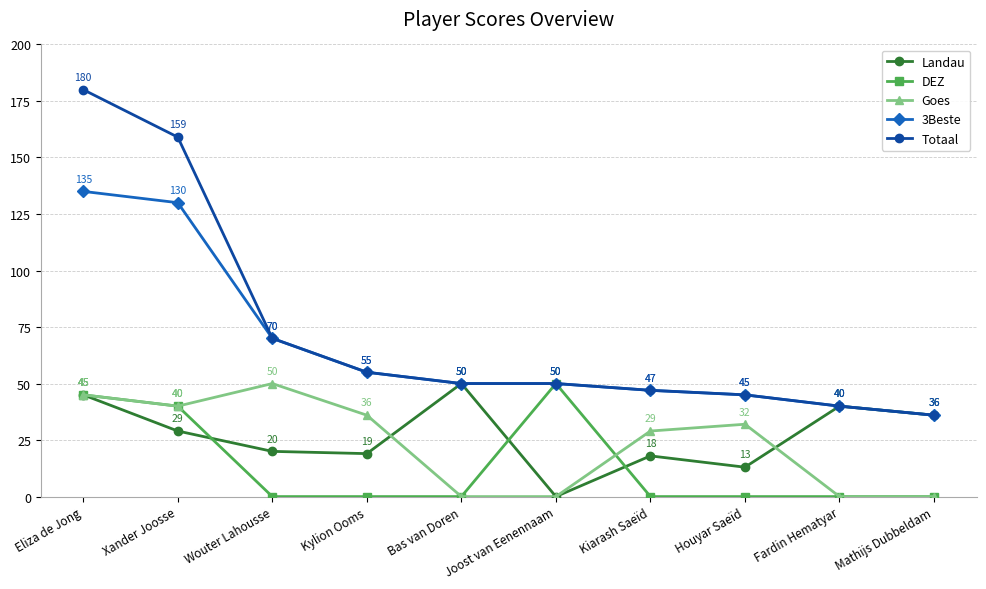

What is the highest value of the 3Beste series?

135